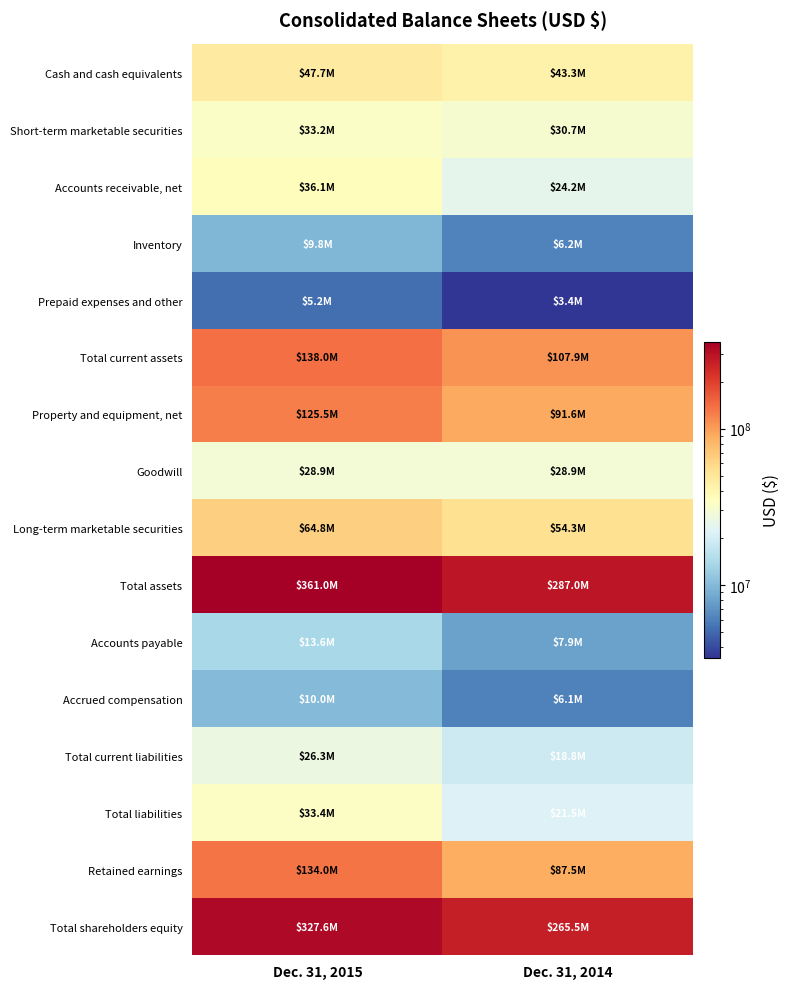

At Dec. 31, 2014, list the series in order from smallest to largest.

Prepaid expenses and other, Accrued compensation, Inventory, Accounts payable, Total current liabilities, Total liabilities, Accounts receivable, net, Goodwill, Short-term marketable securities, Cash and cash equivalents, Long-term marketable securities, Retained earnings, Property and equipment, net, Total current assets, Total shareholders equity, Total assets